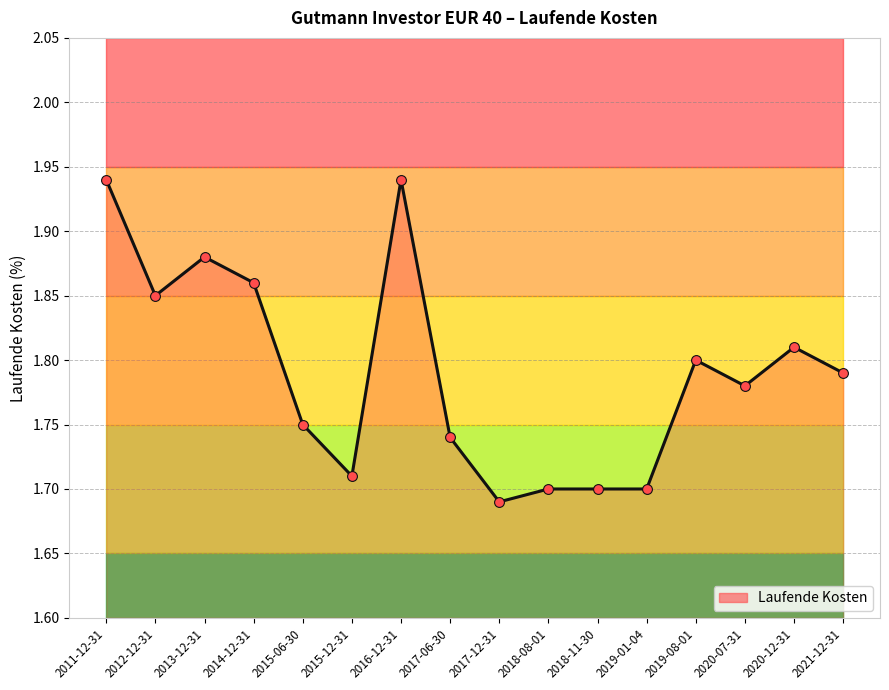

Between 2017-12-31 and 2017-06-30, which is larger?

2017-06-30